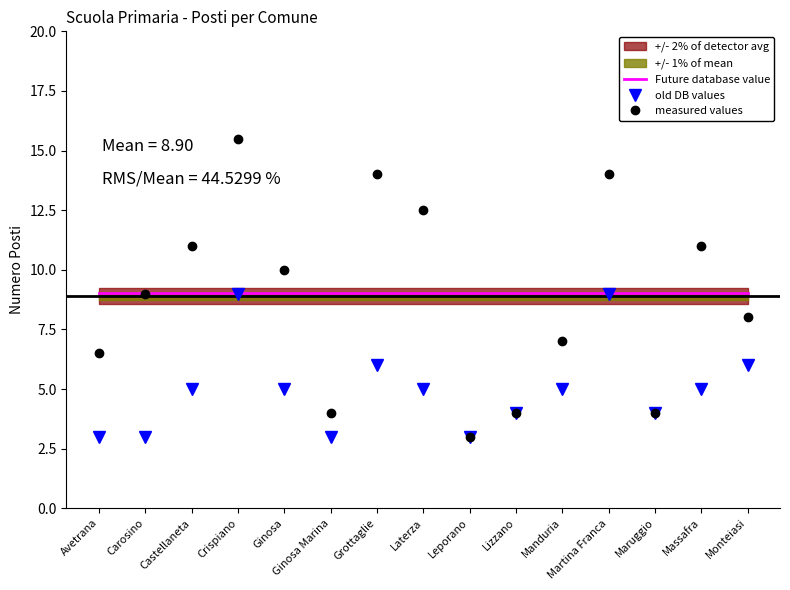

The value of Future database value at Crispiano is 9.0. True or false?

True